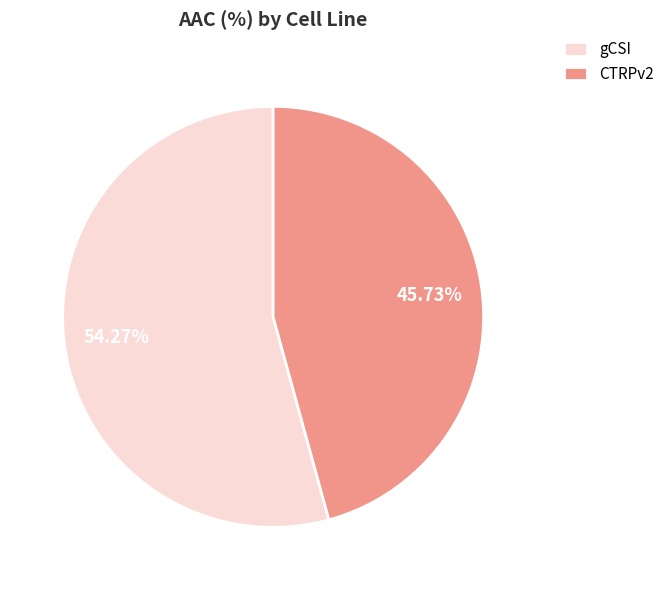

What is the ratio of the value at gCSI to the value at CTRPv2?

1.2